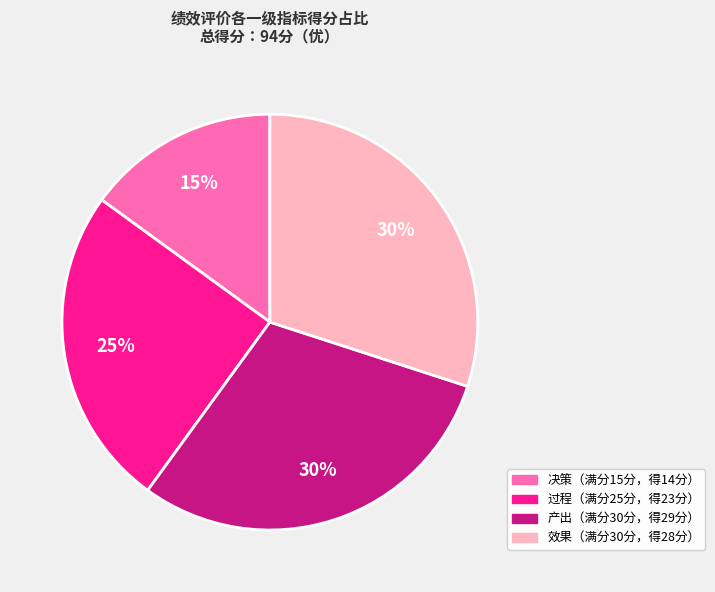

To the nearest percent, what is the difference between the largest and smallest slice percentages?

15%